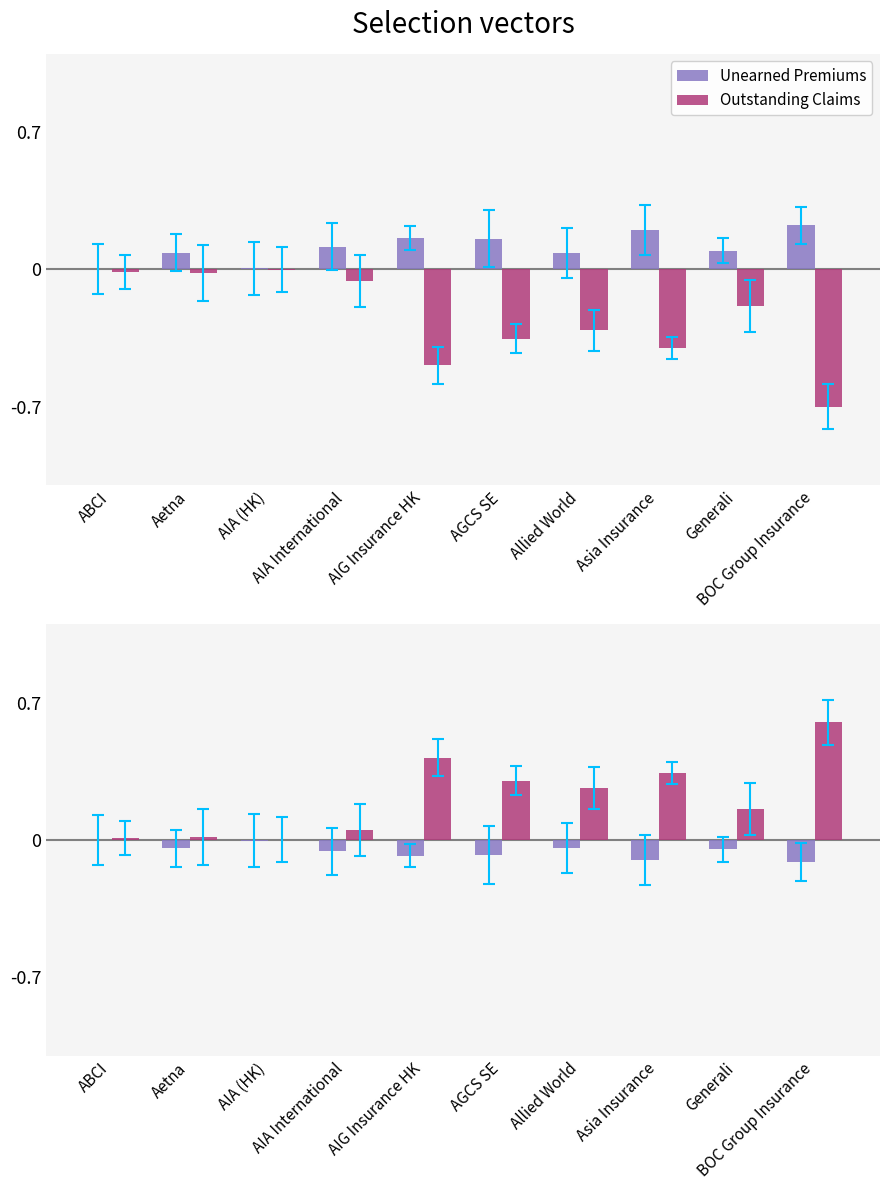

What position from the right is Generali?

2